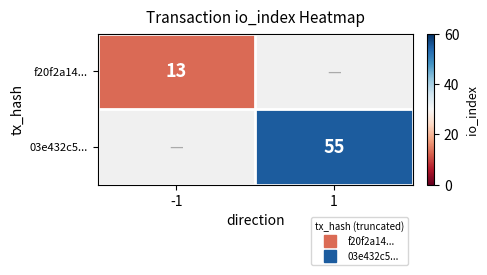

Between -1 and 1, which is larger?

-1